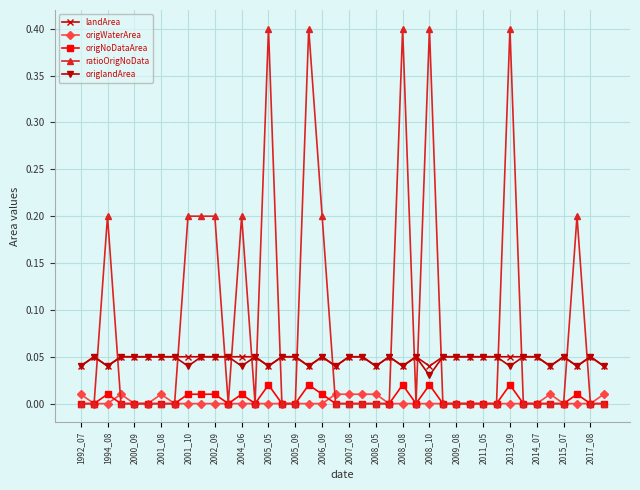

Which series has the largest total across all categories?

ratioOrigNoData